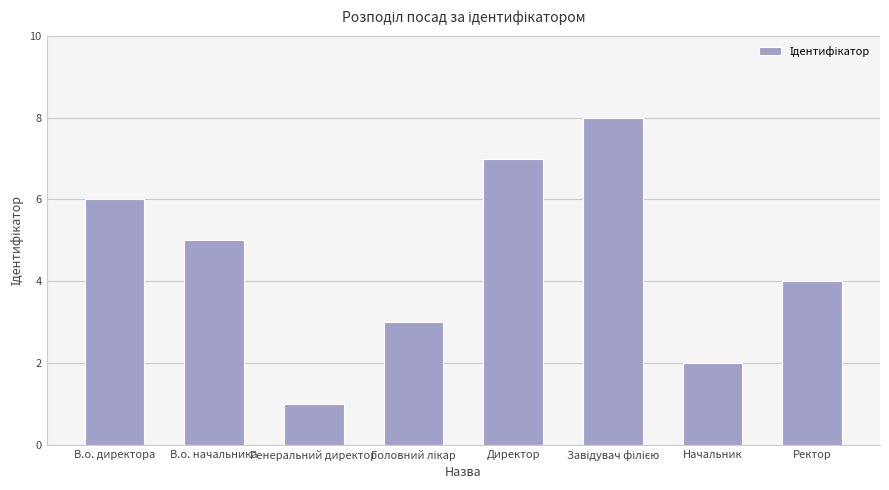

What is the ratio of the value at В.о. директора to the value at Генеральний директор?

6.0